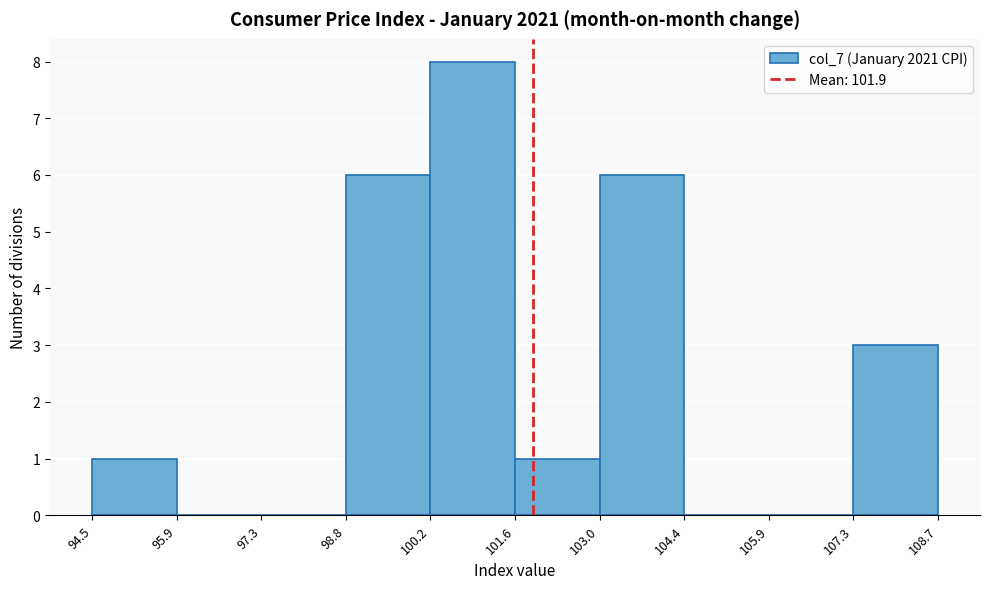

What is the height of the bar covering 98.8 to 100.2 on the x-axis? The values are not printed on the chart, so give them approximately, as read against the axis.

6